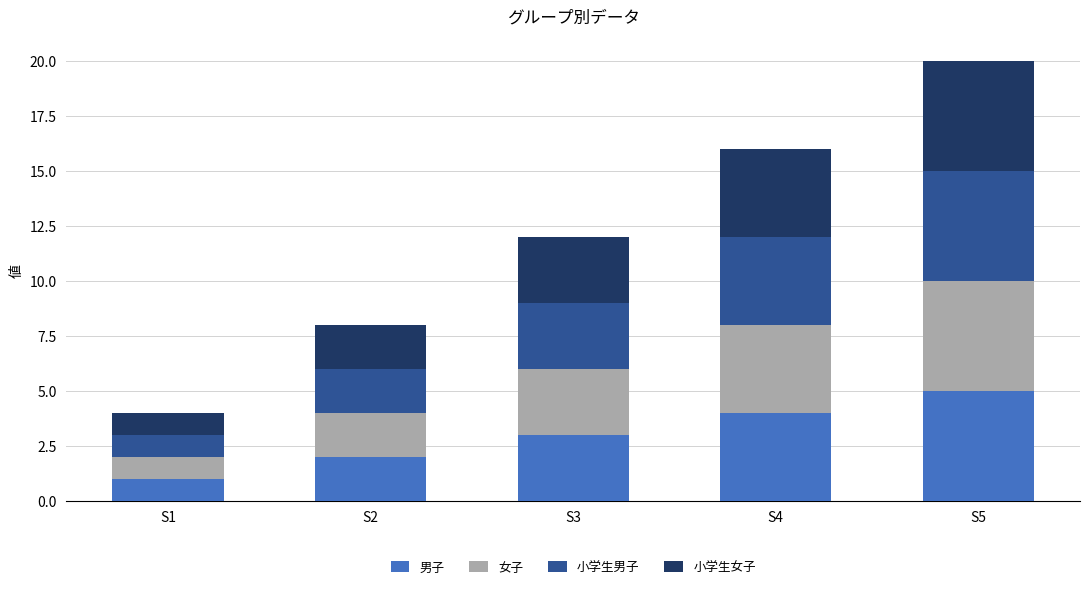

How many 男子 values are between 2 and 4?

3